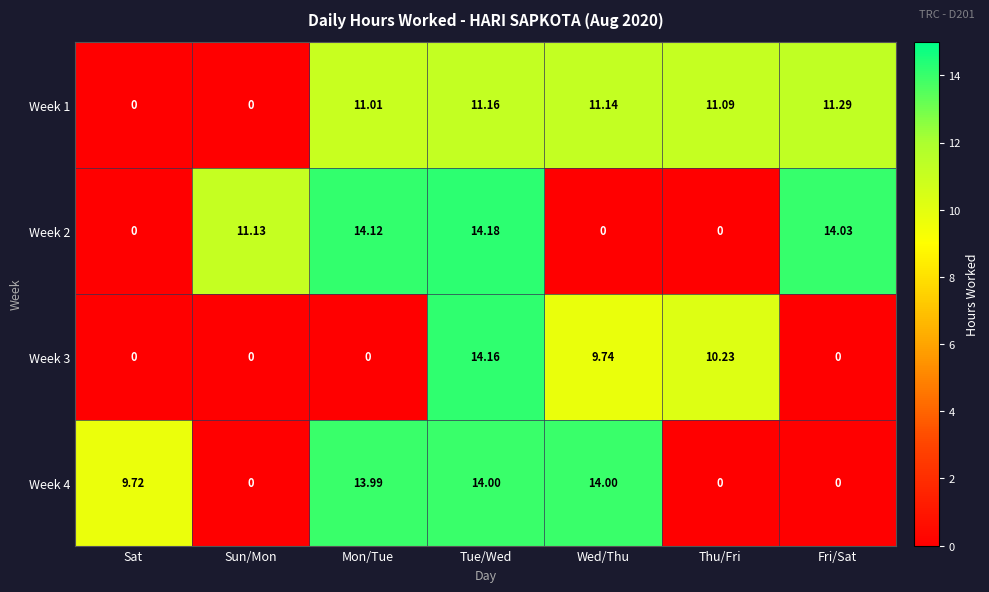

At which label is Week 3 closest to 7?

Wed/Thu